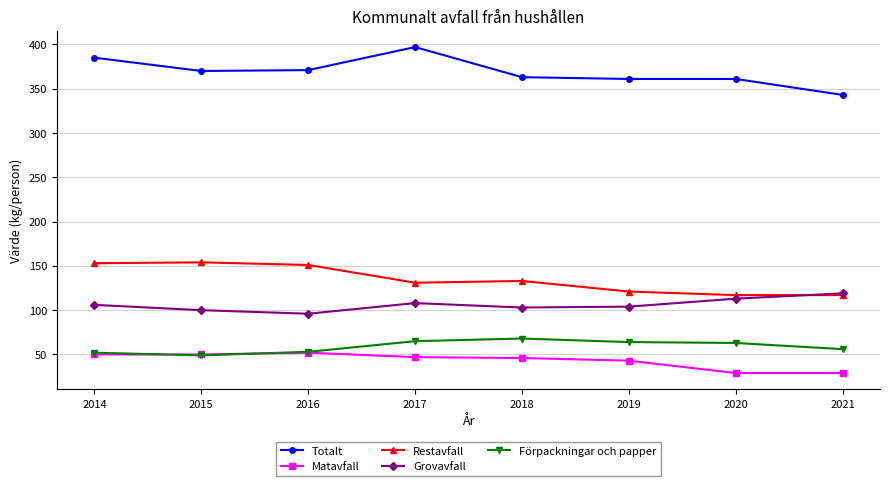

What is the approximate value of Matavfall at 2020, to the nearest 10?

30